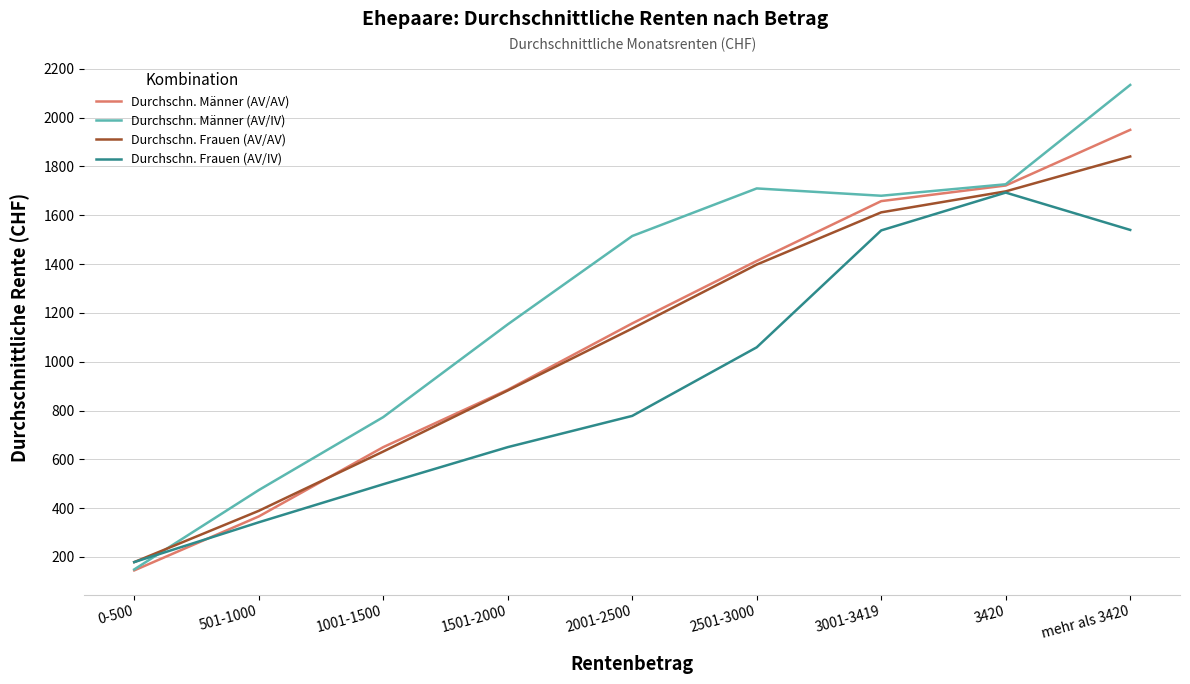

Where do Durchschn. Männer (AV/IV) and Durchschn. Frauen (AV/IV) first cross each other?

0-500 and 501-1000